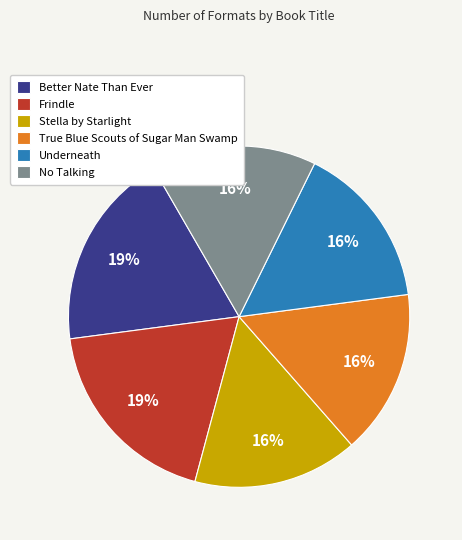

Do Stella by Starlight and Frindle together represent more than half of the pie?

No